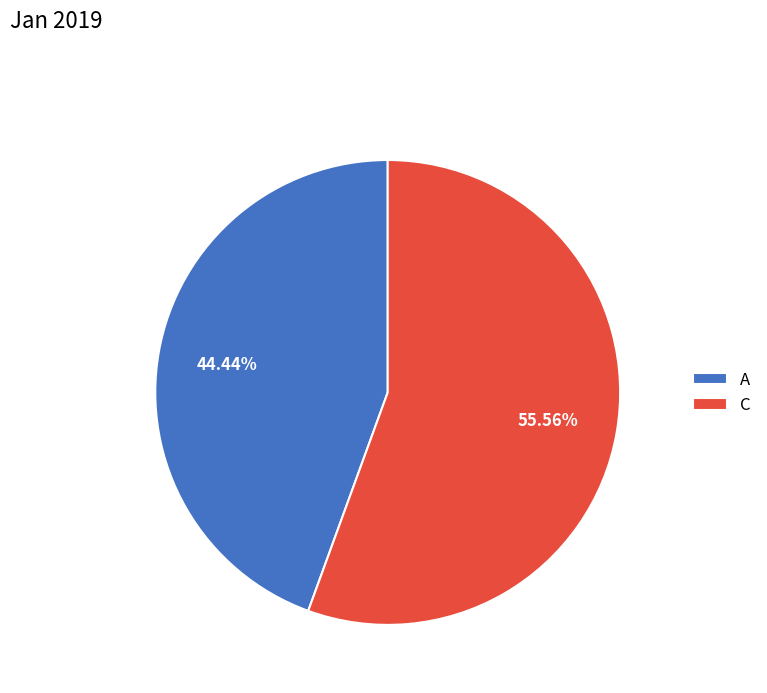

To the nearest percent, what is the difference between the A and C slice percentages?

11%